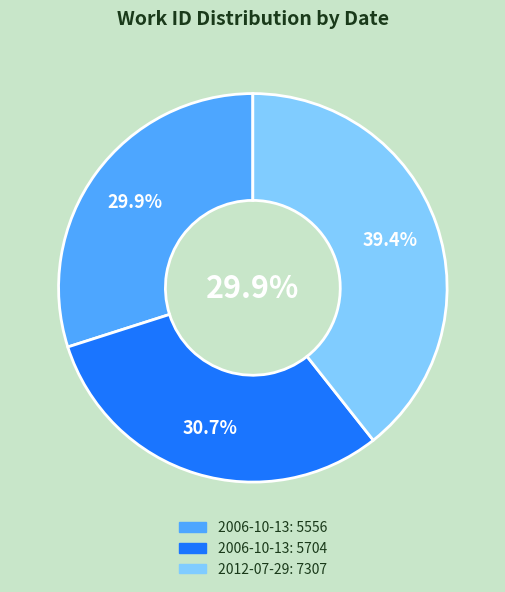

What is the smallest slice in the pie chart?

2006-10-13